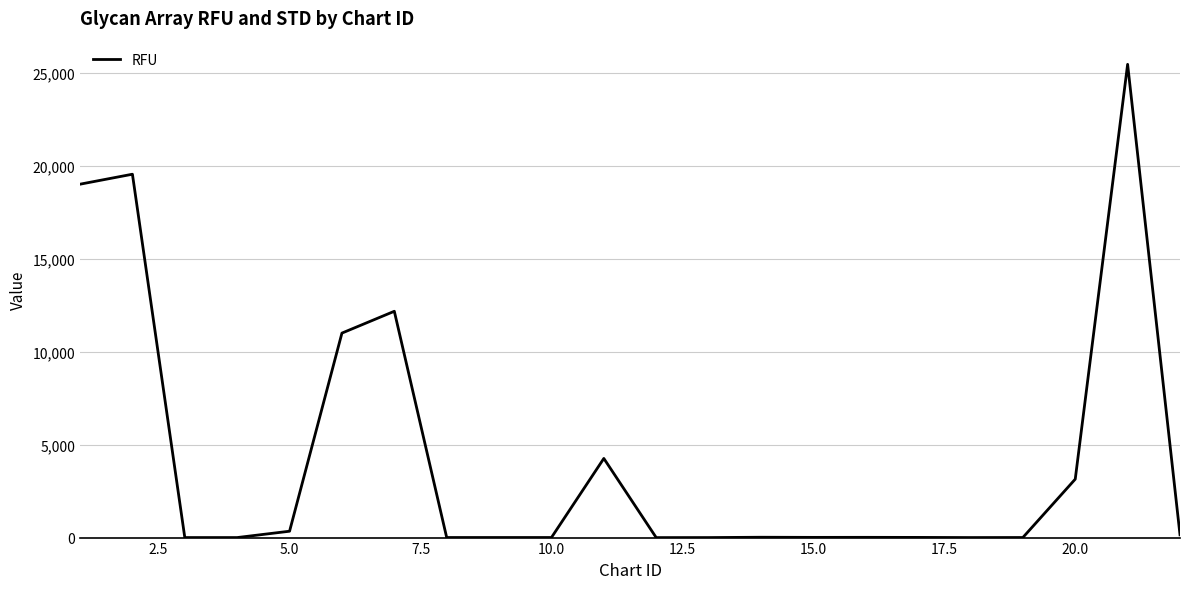

Does the chart have visible grid lines?

Yes